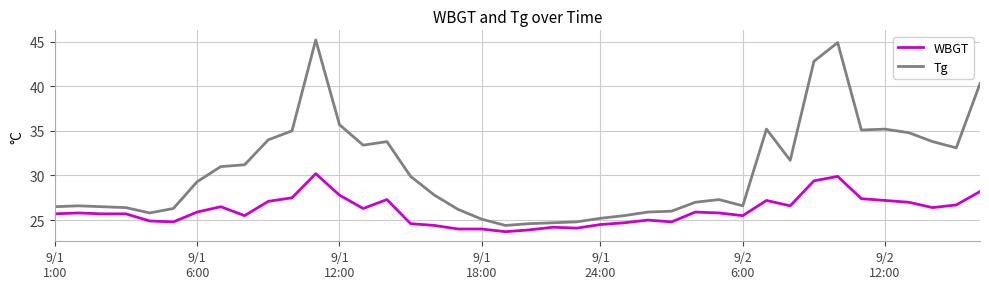

True or false: Tg and WBGT cross at least once.

False